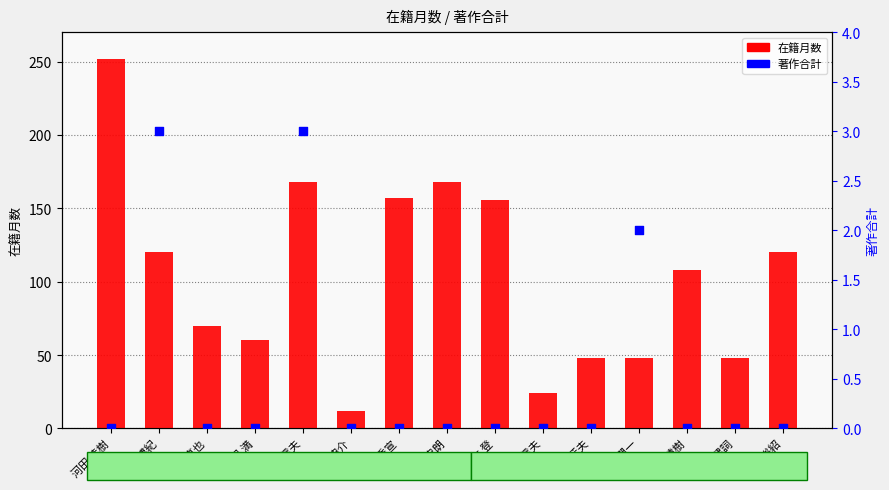

At how many categories does at least one series exceed 123?

5